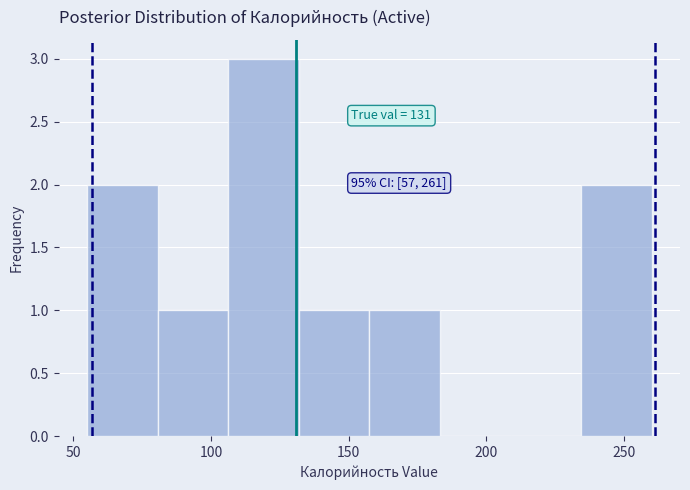

Which range on the x-axis has the tallest bar?

105 to 130